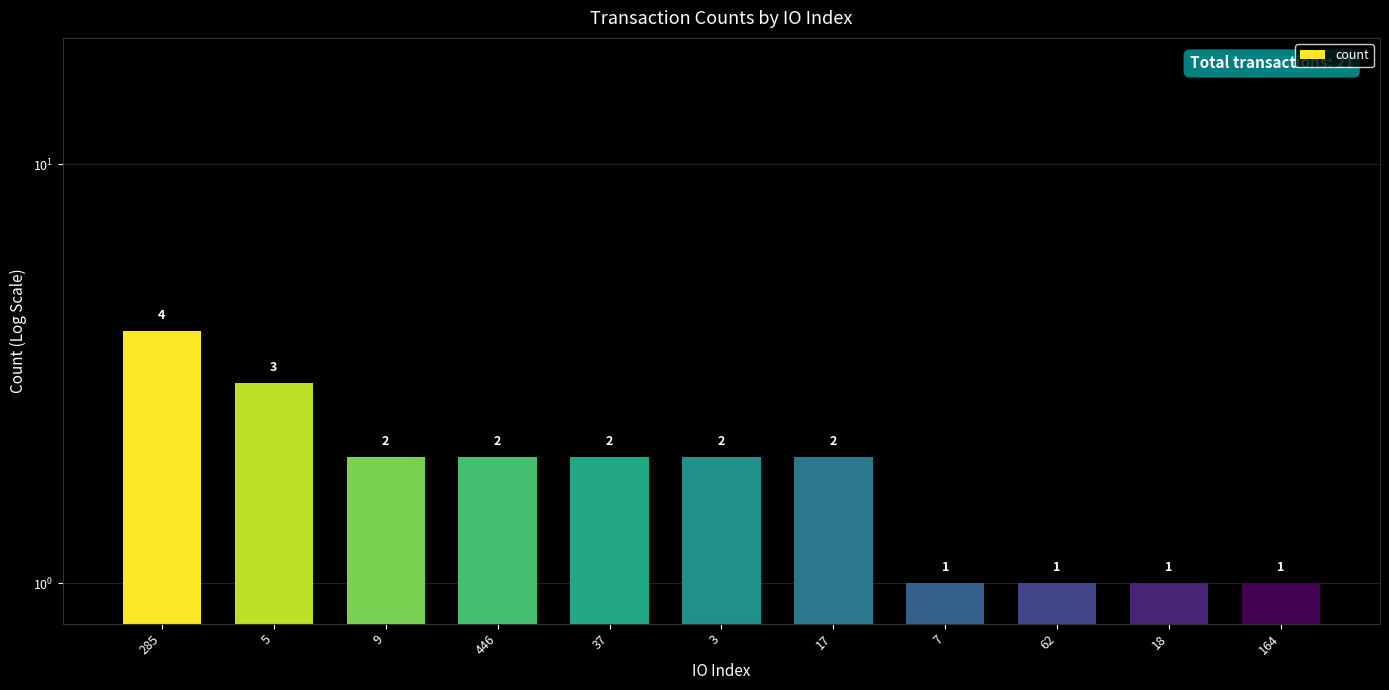

What is the maximum value shown in the chart?

4